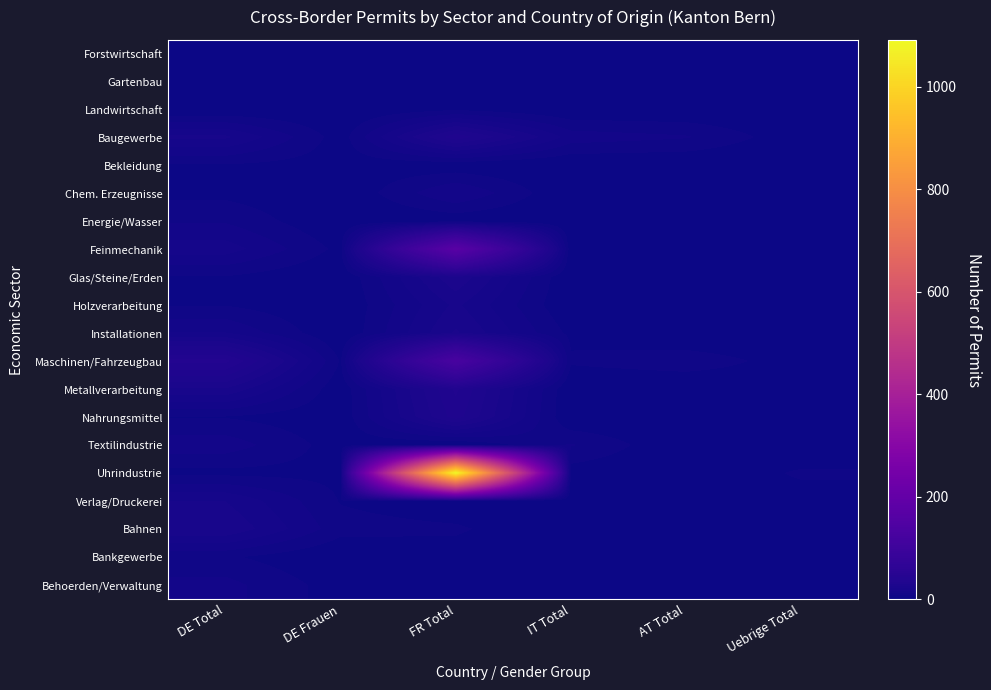

Between FR Total and Uebrige Total, which series saw the biggest shift?

Uhrindustrie